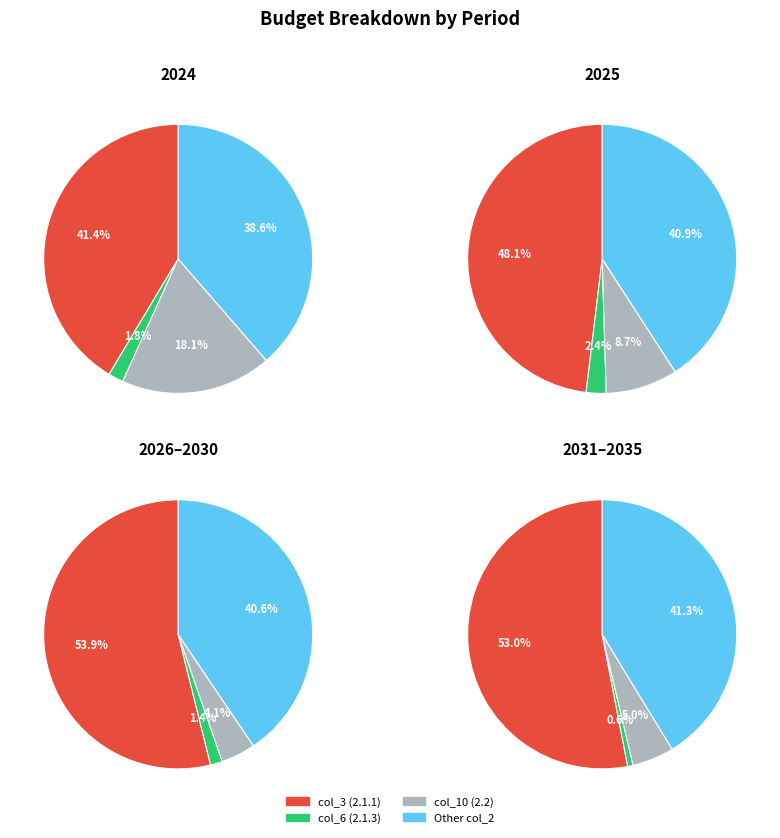

To the nearest percent, what is the combined percentage of 2030 and 2035?

16%